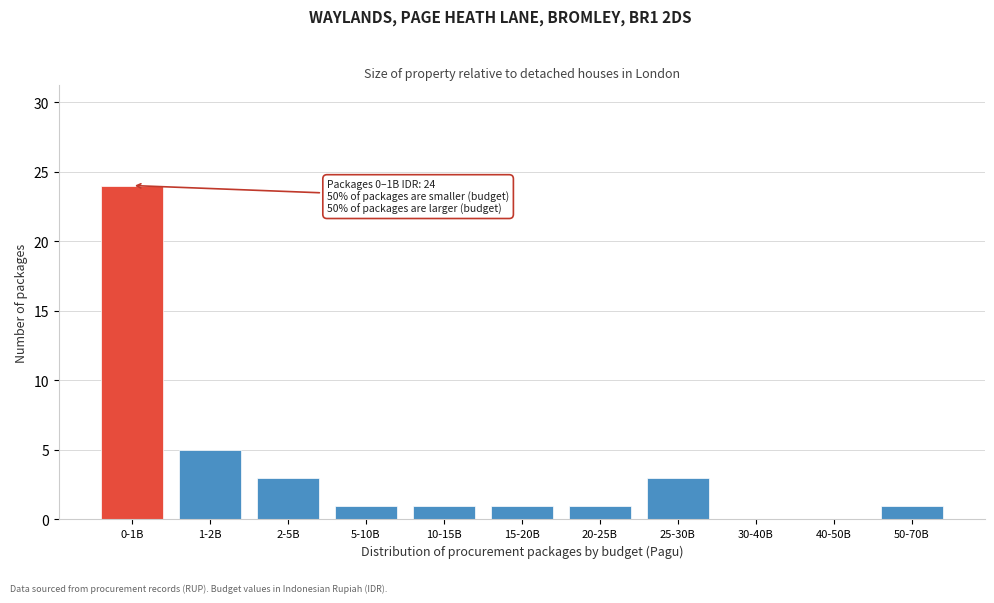

Reading right to left, what are all the values shown in this chart?

50-70B=1	40-50B=0	30-40B=0	25-30B=3	20-25B=1	15-20B=1	10-15B=1	5-10B=1	2-5B=3	1-2B=5	0-1B=24